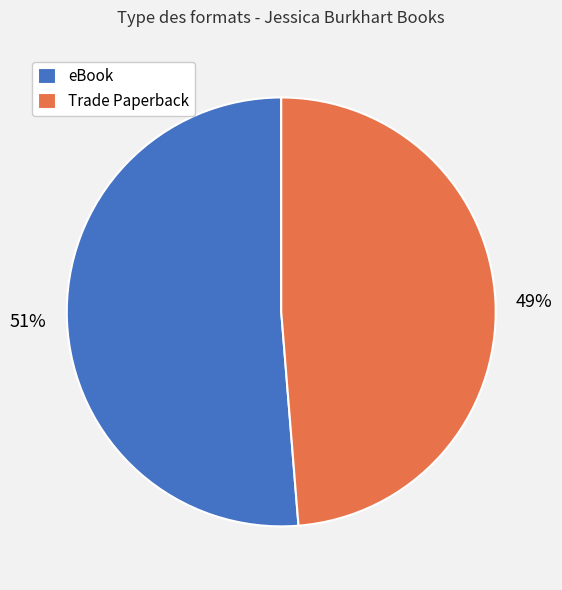

Do eBook and Trade Paperback together represent more than half of the pie?

Yes